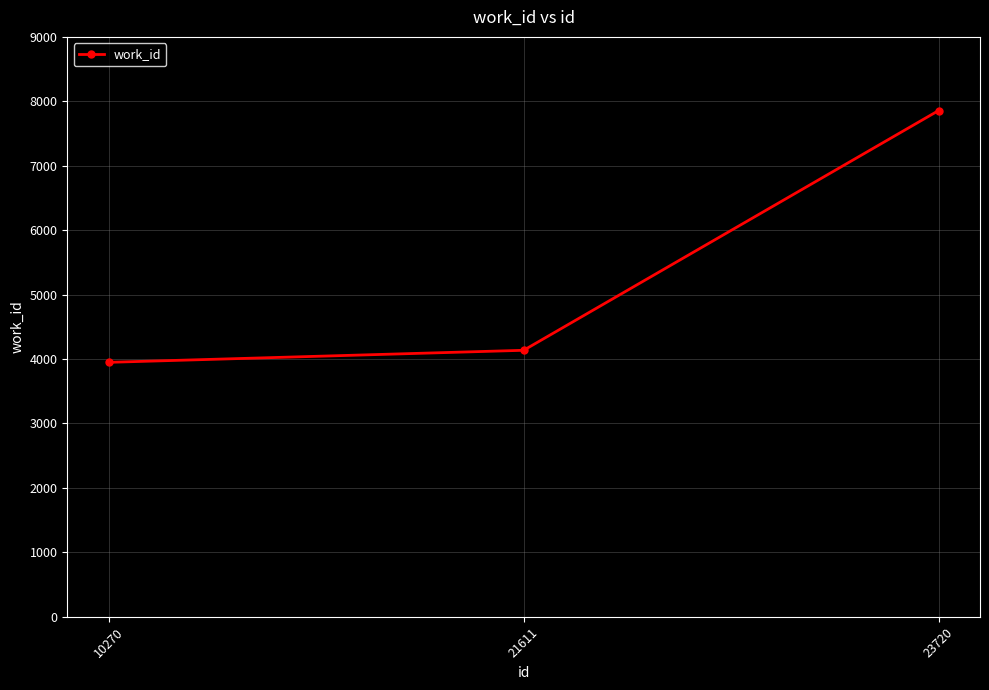

What is the sum of all values?

15941